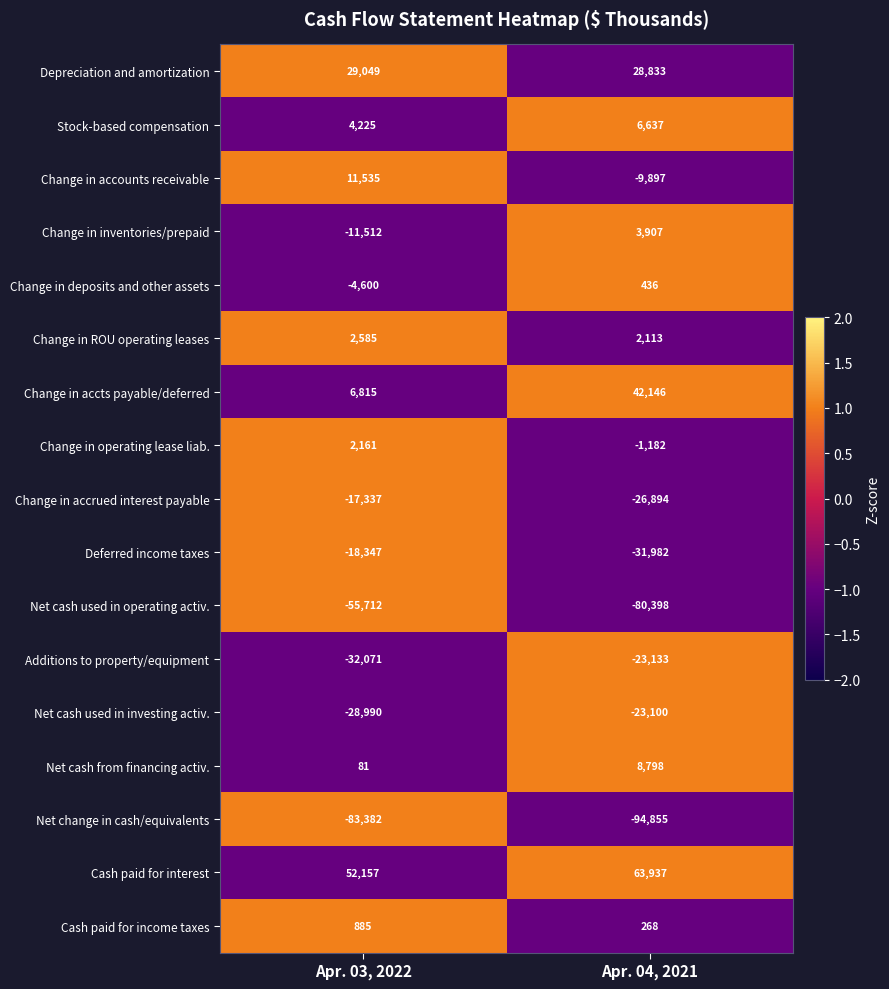

List the series in order of their peak value, highest first.

Cash paid for interest, Change in accts payable/deferred, Depreciation and amortization, Change in accounts receivable, Net cash from financing activ., Stock-based compensation, Change in inventories/prepaid, Change in ROU operating leases, Change in operating lease liab., Cash paid for income taxes, Change in deposits and other assets, Change in accrued interest payable, Deferred income taxes, Net cash used in investing activ., Additions to property/equipment, Net cash used in operating activ., Net change in cash/equivalents